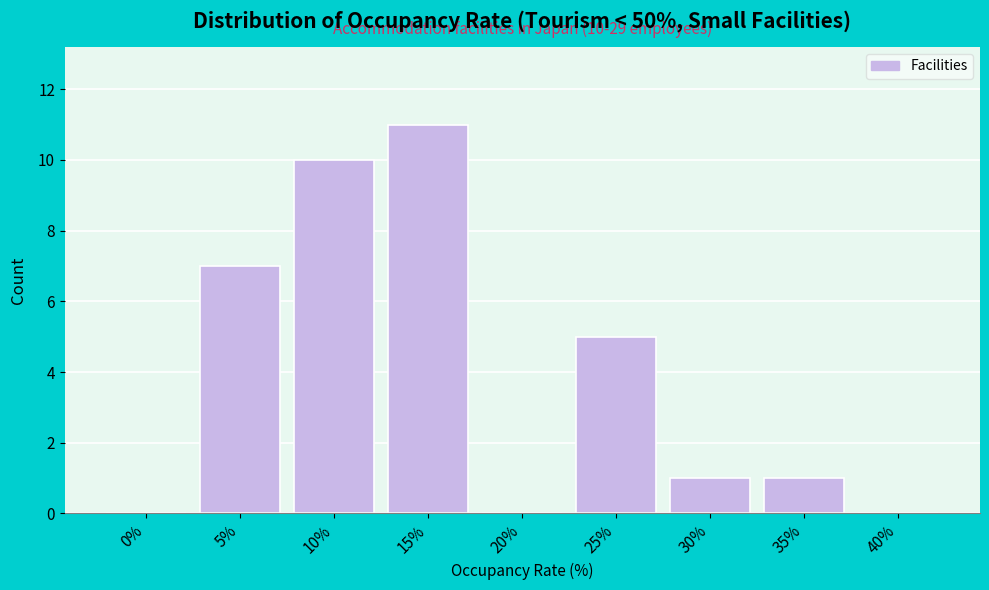

Reading right to left, extract all data points from this chart.

40%=0	35%=1	30%=1	25%=5	20%=0	15%=11	10%=10	5%=7	0%=0